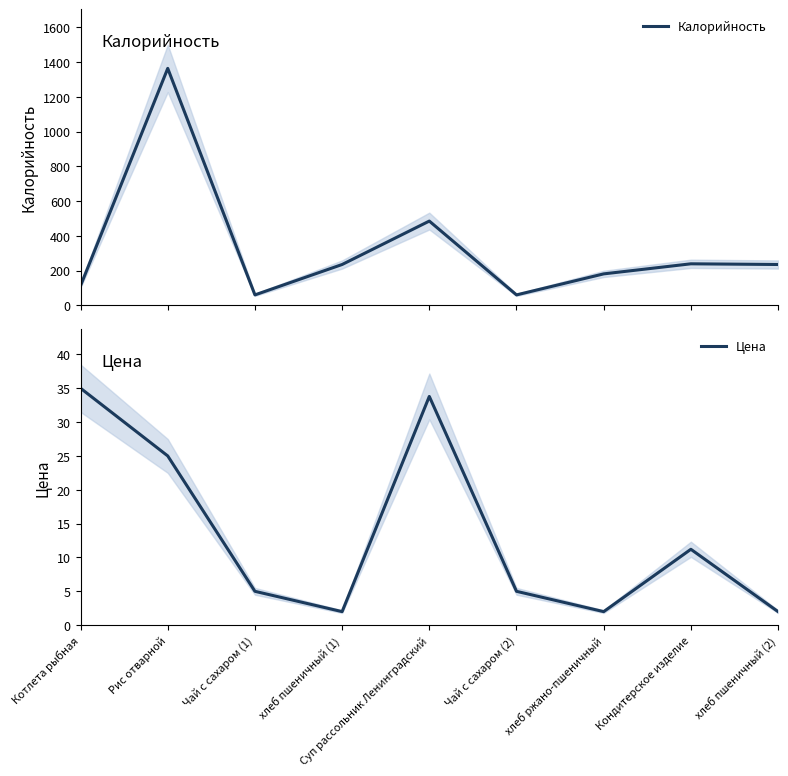

The Цена series shows 1.1 at хлеб ржано-пшеничный. True or false?

False